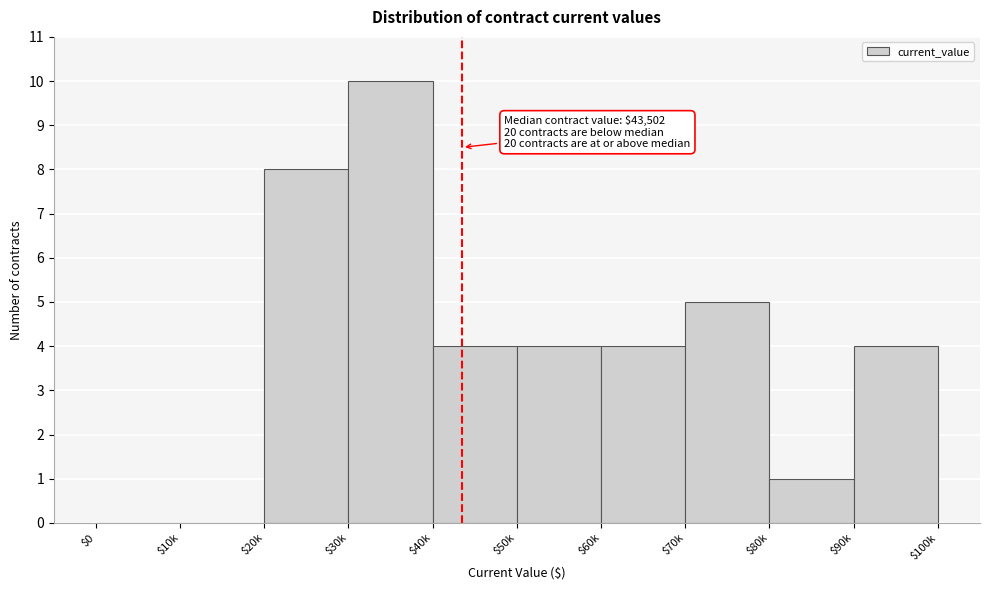

What is the greatest value displayed?

10